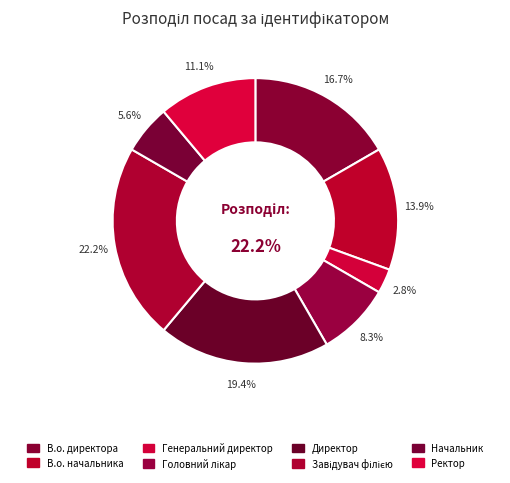

Does Ректор account for over 50% of the chart?

No